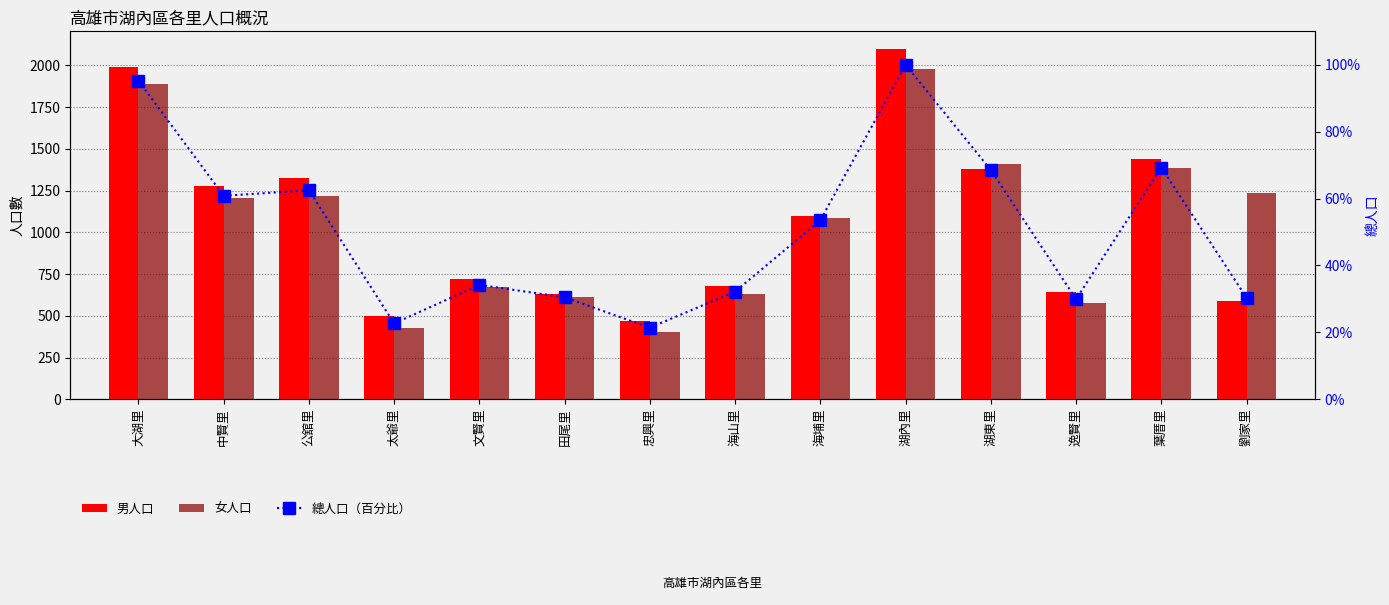

Where is 總人口（百分比） nearest to the value 60?

中賢里